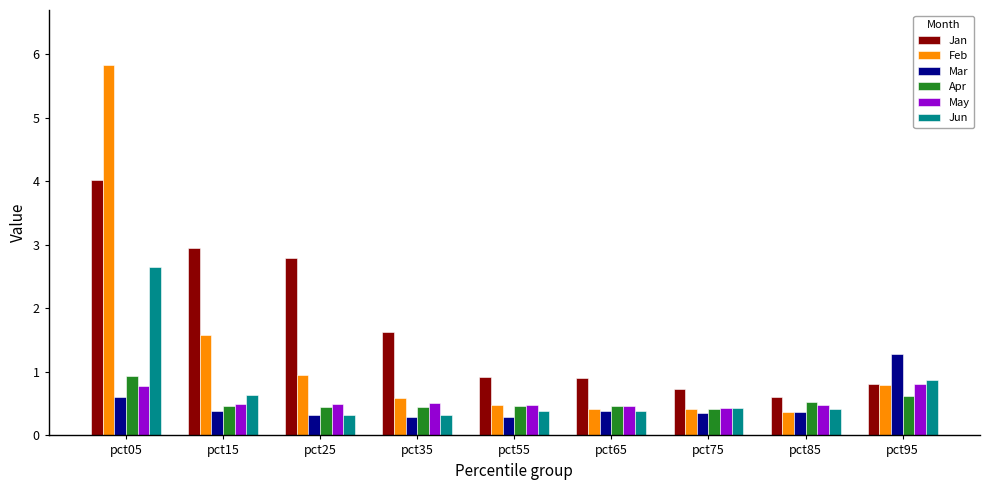

What are all the series names shown in the legend?

Jan, Feb, Mar, Apr, May, Jun